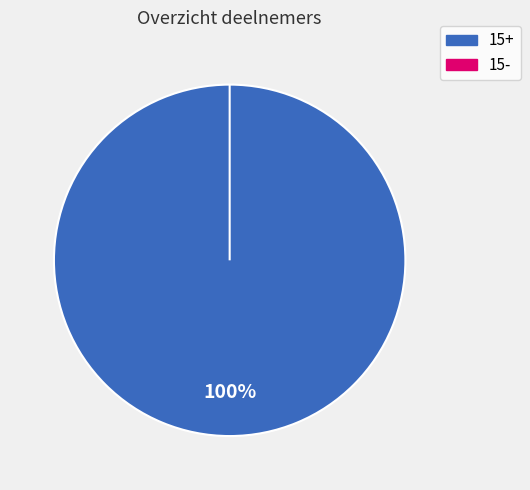

Do 15+ and 15- together represent more than half of the pie?

Yes